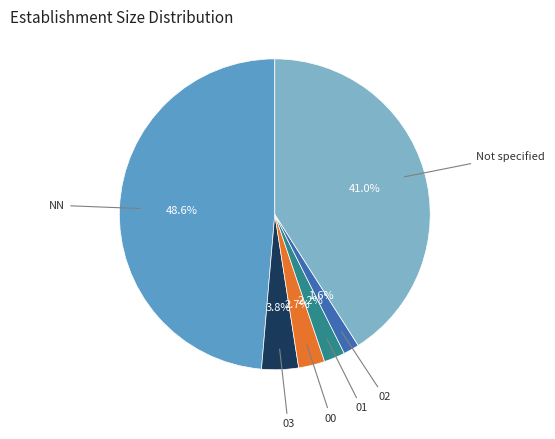

Is there a majority slice in this chart?

No